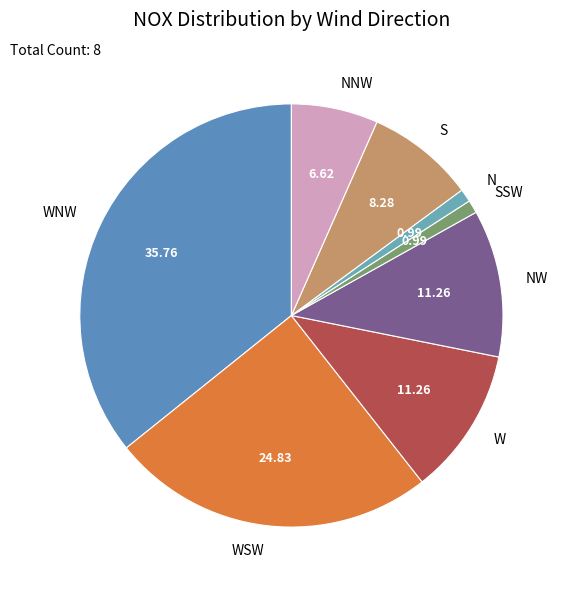

How many slices are in this pie chart?

8